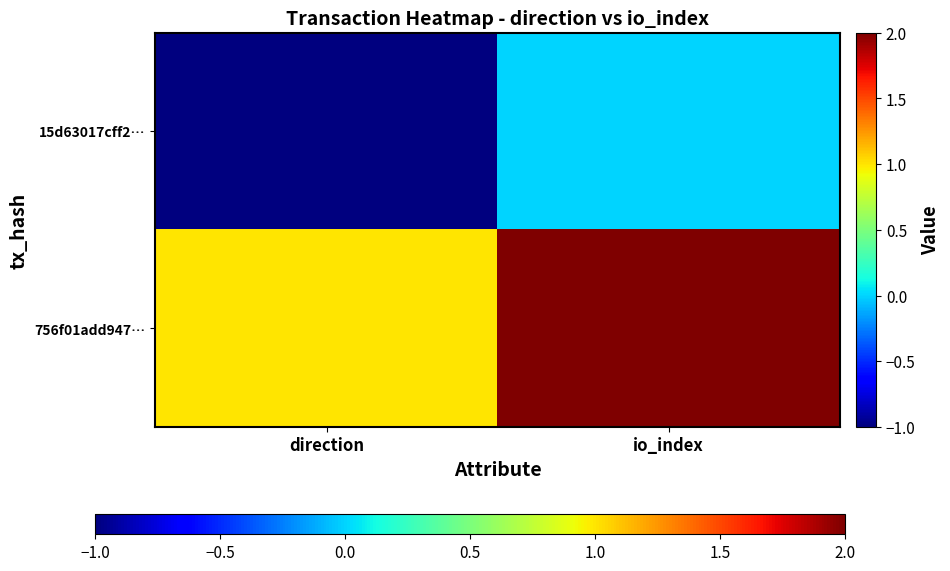

What is the greatest value displayed?

2